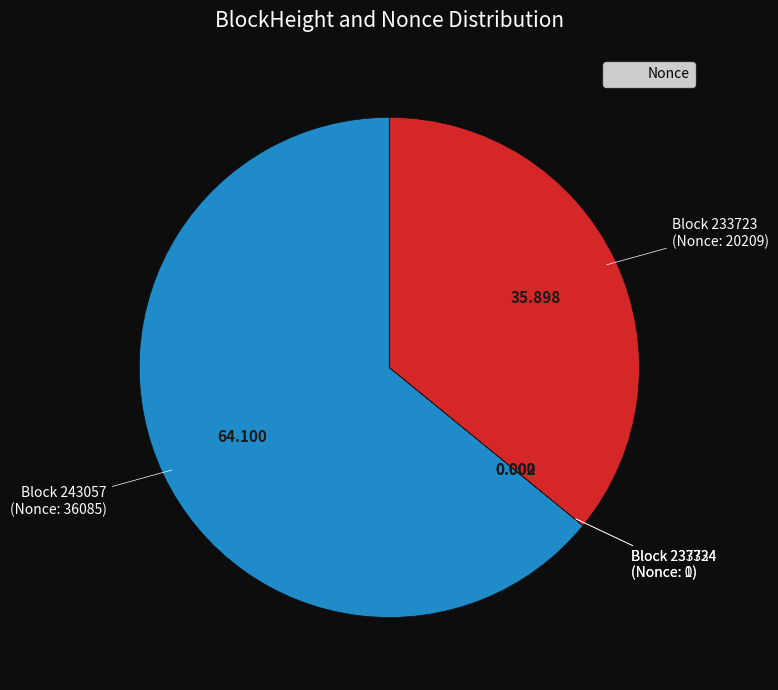

Is there any slice that represents more than half of the pie?

Yes